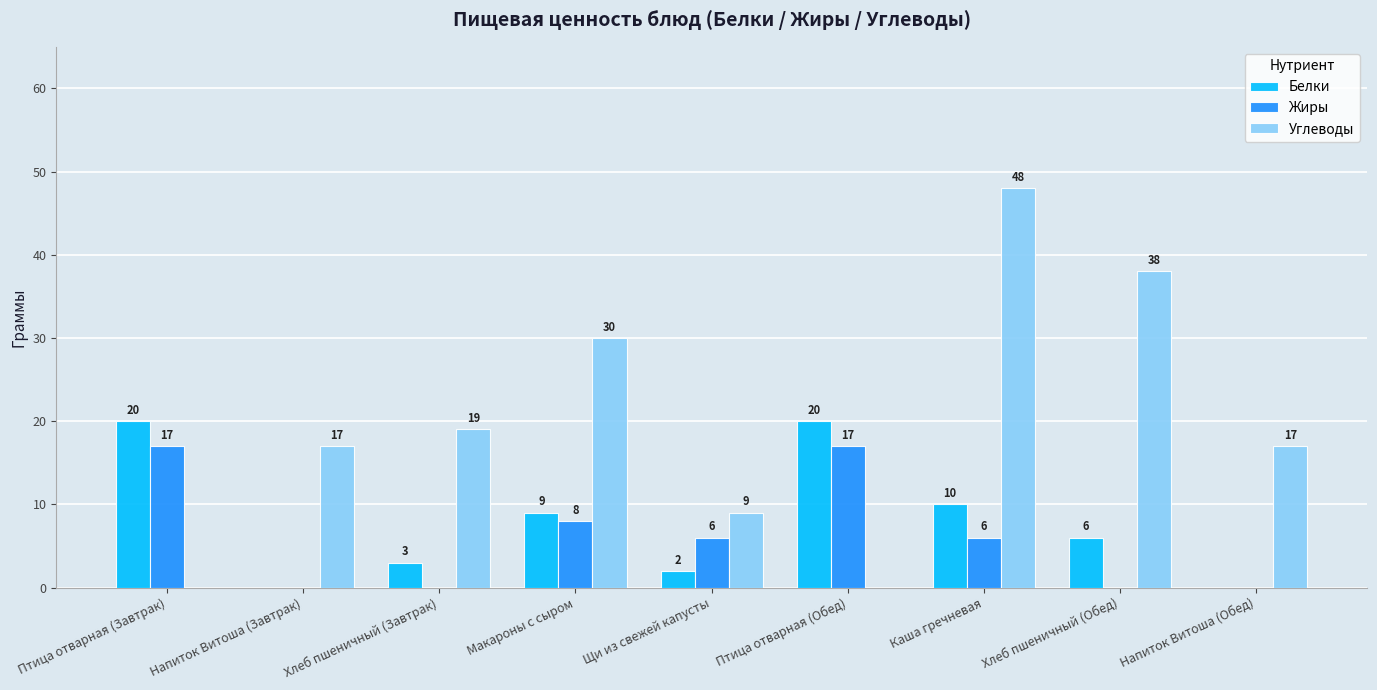

Which series has the largest total across all categories?

Углеводы